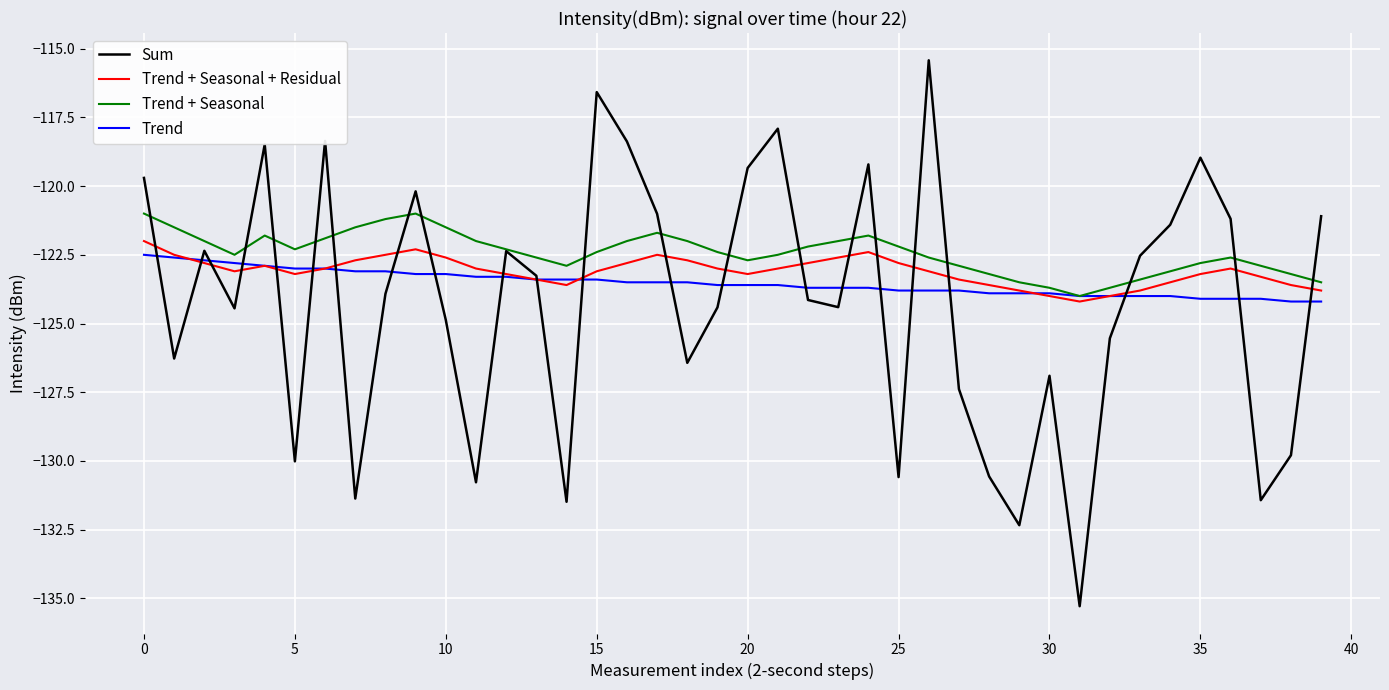

What is the smallest value displayed?

-135.3